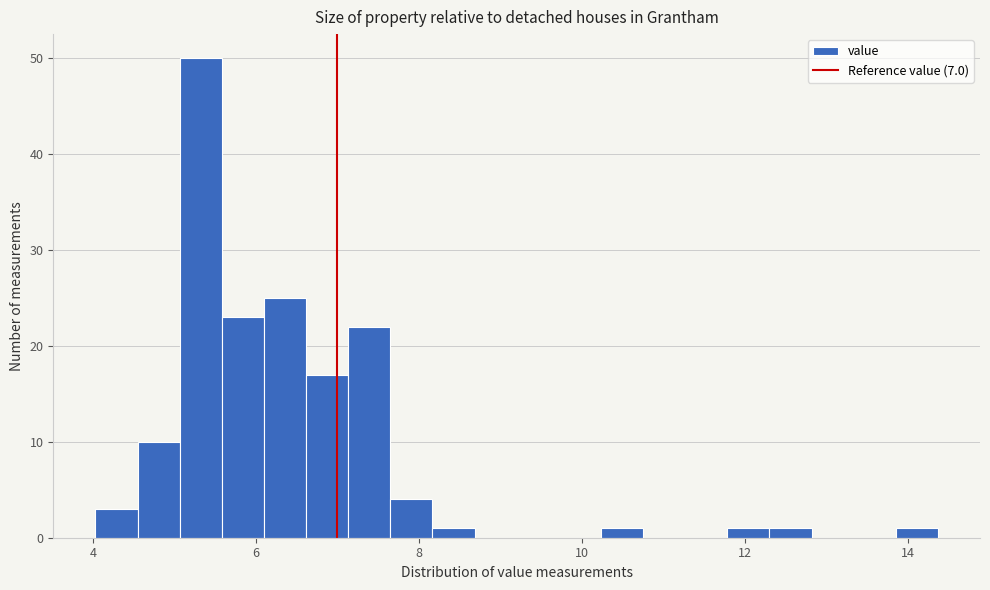

Around what value on the x-axis is the tallest bar? Give the approximate position of its centre, as read against the axis.

5.4